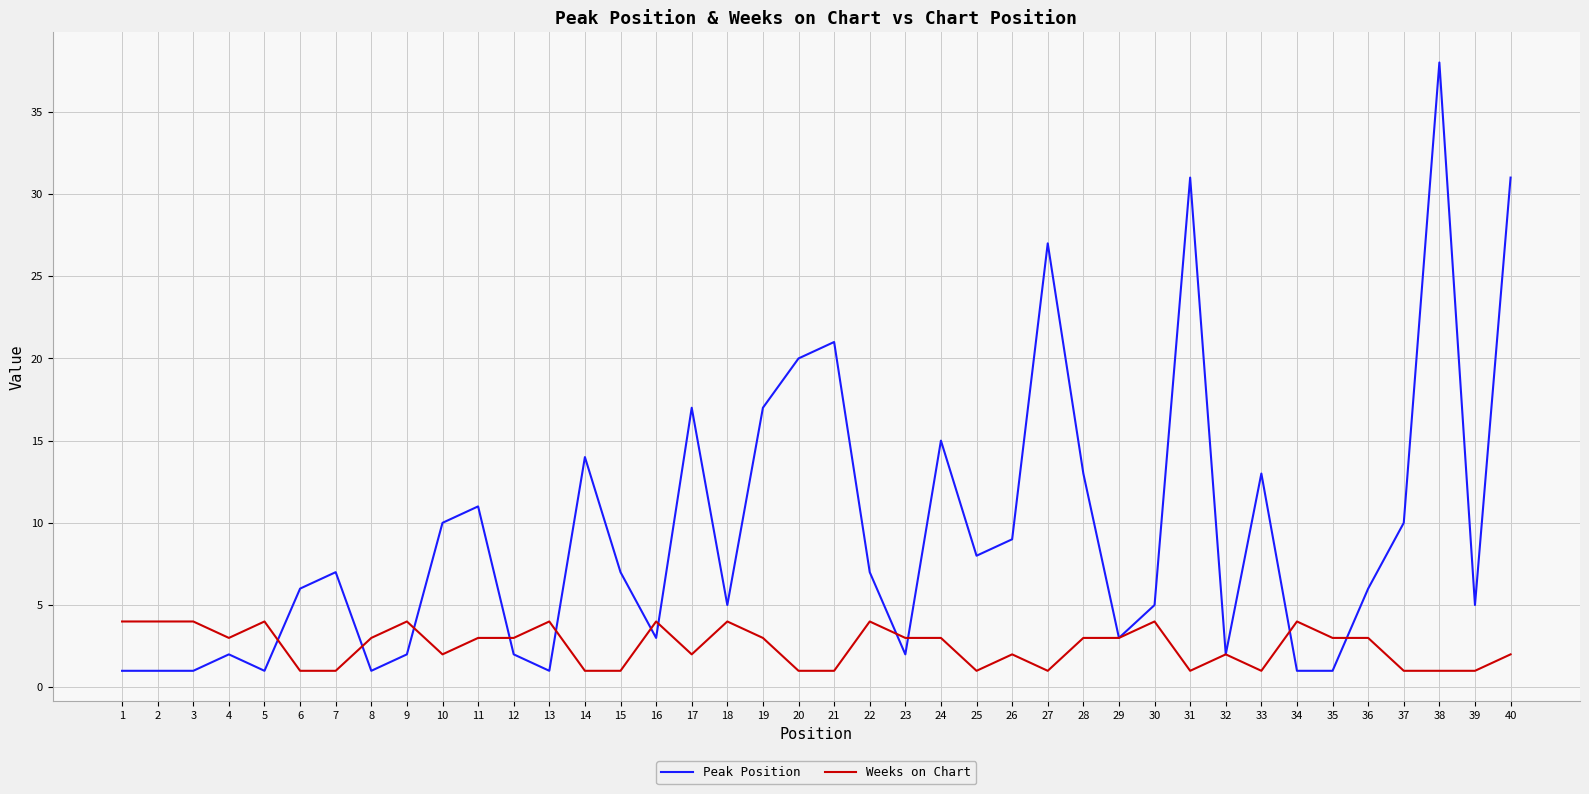

Which series has the widest spread of values?

Peak Position